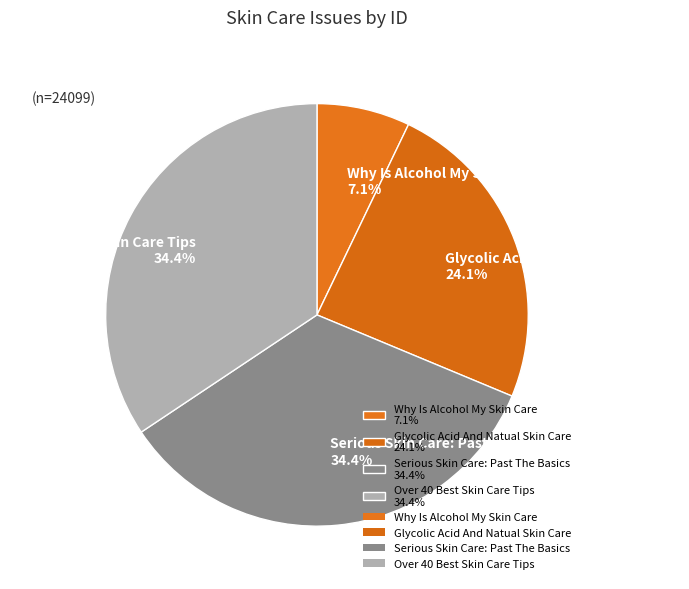

Does any single category account for the majority?

No